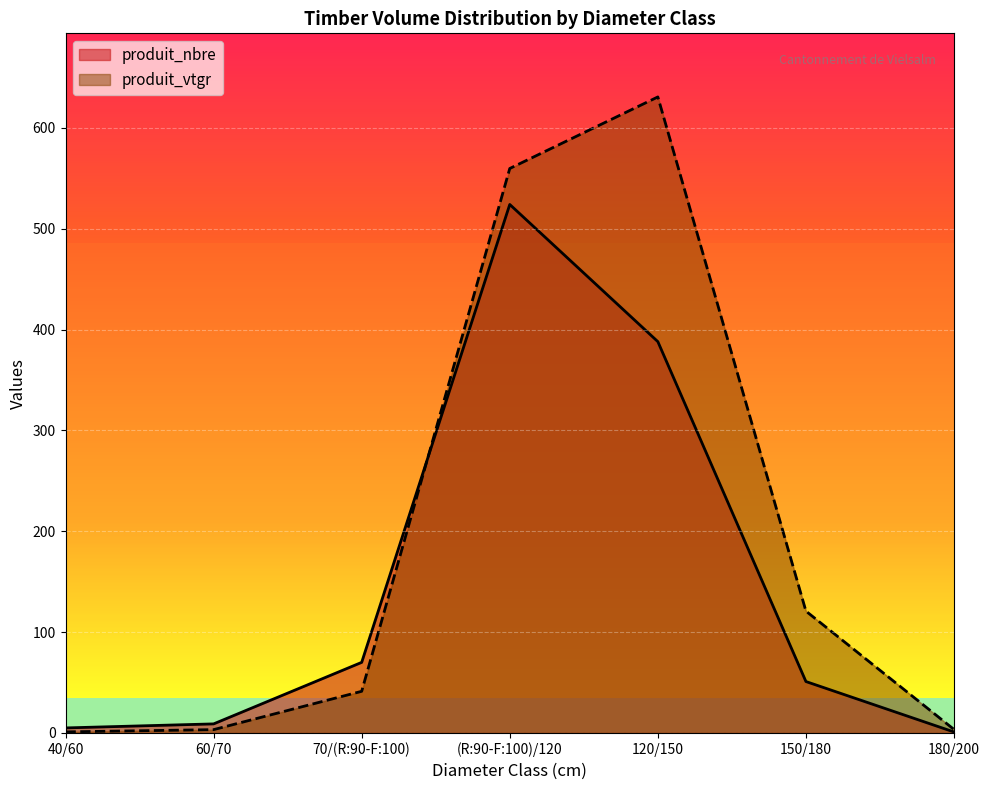

What is the approximate value of produit_nbre at 150/180?

51.0